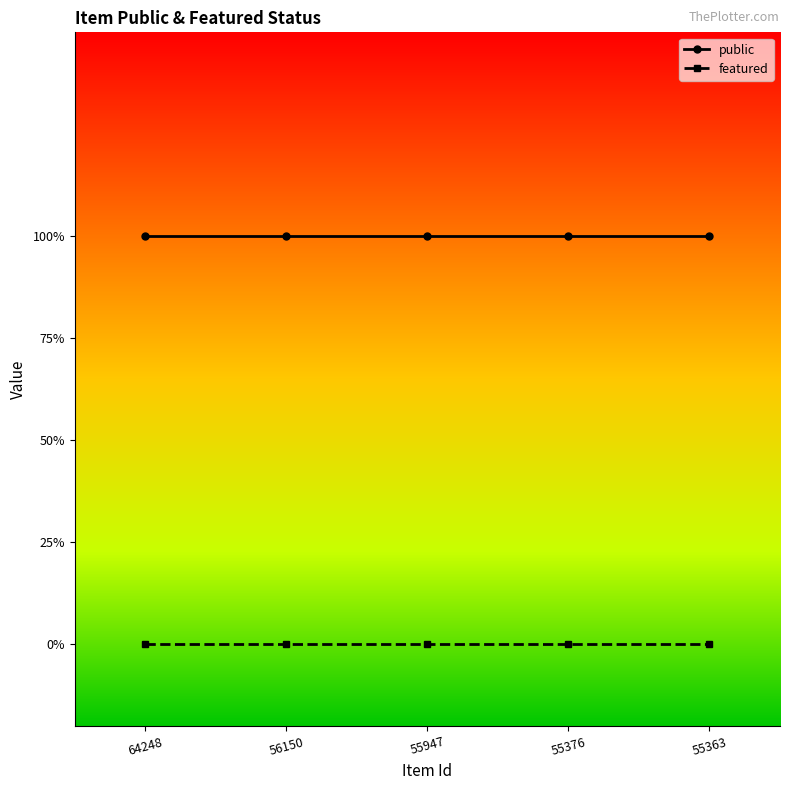

At which category is the sum across all series the highest?

64248